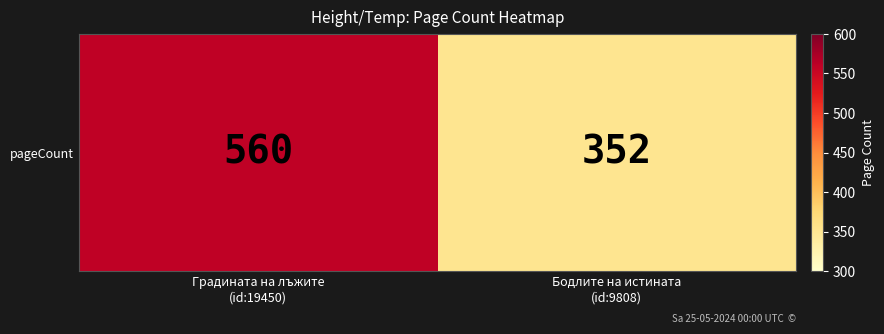

What is the greatest value displayed?

560